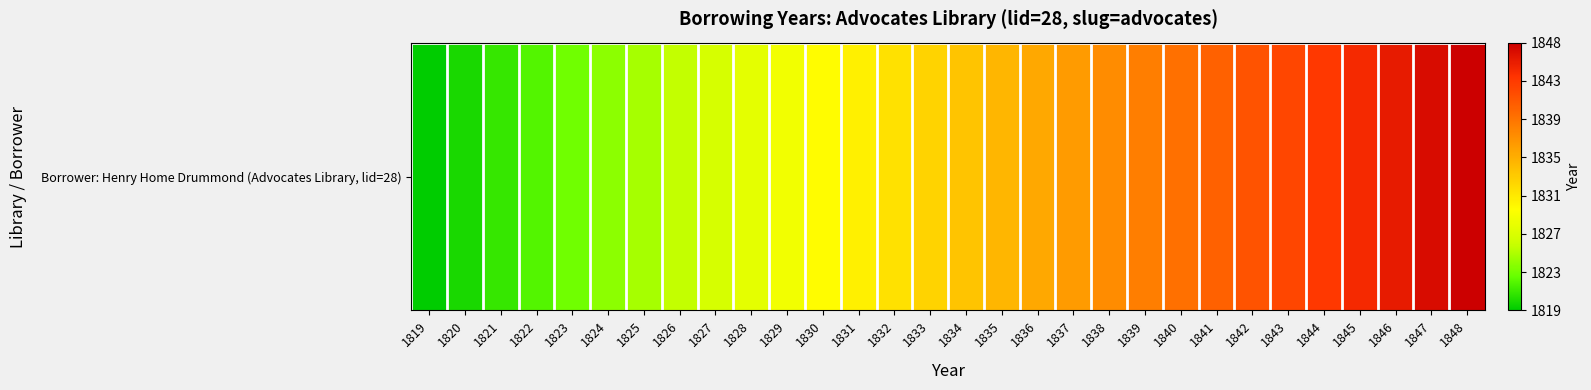

What is the difference between the maximum and second lowest values?

28